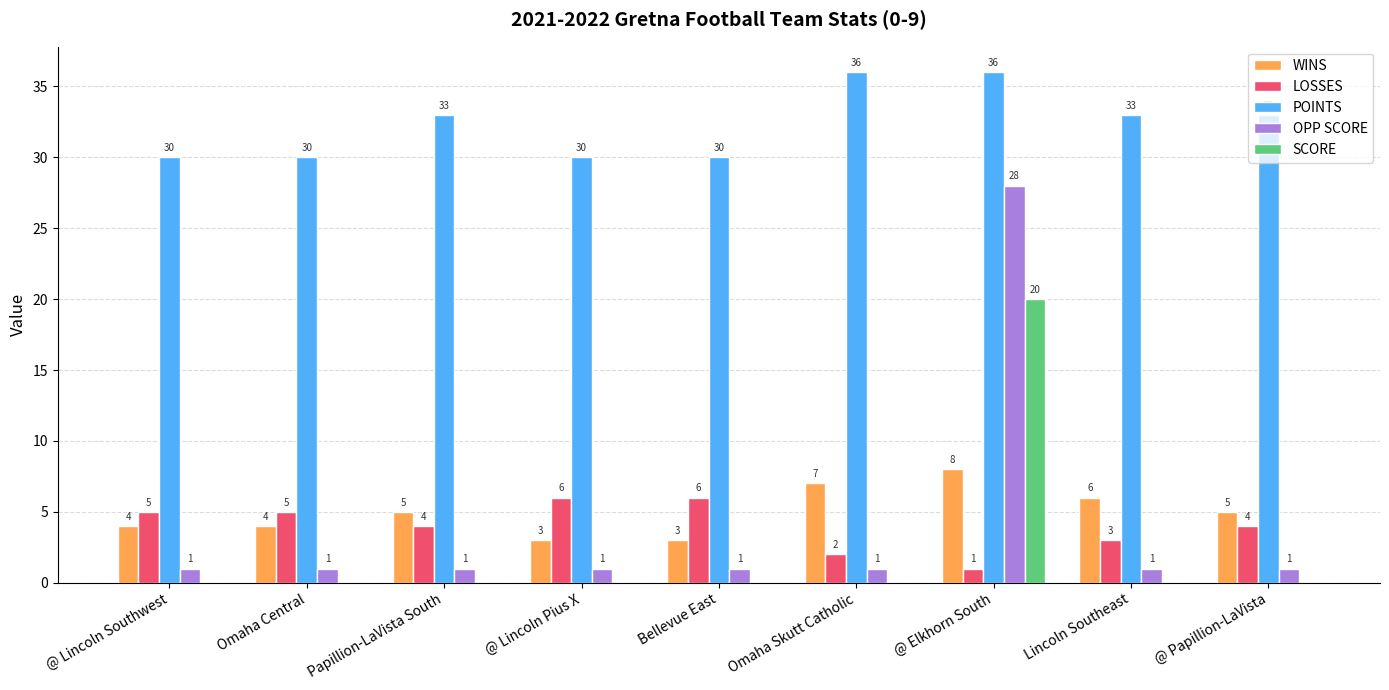

What is the sum of all WINS values?

45